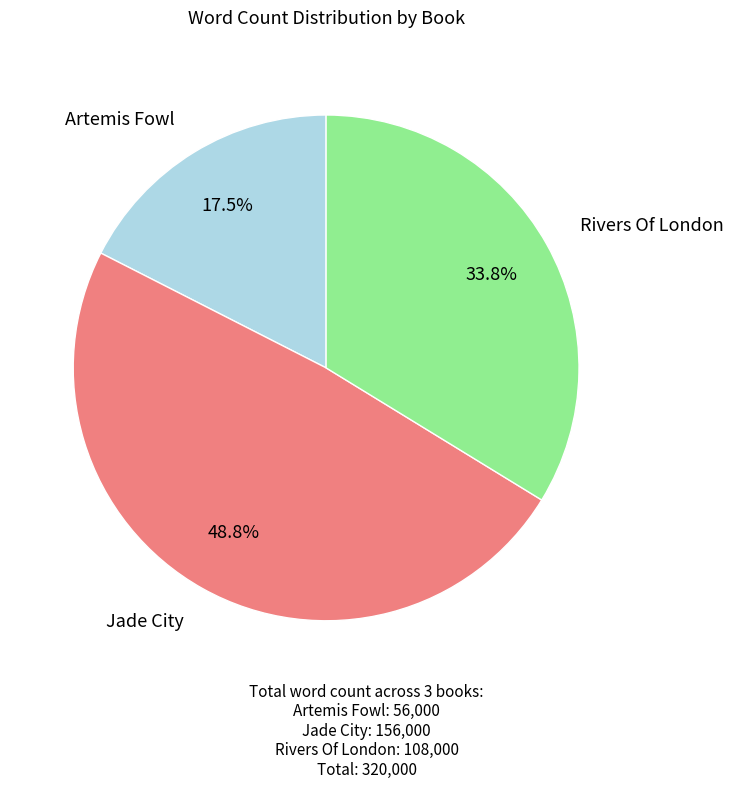

Combined, do Rivers Of London and Artemis Fowl account for over 50%?

Yes